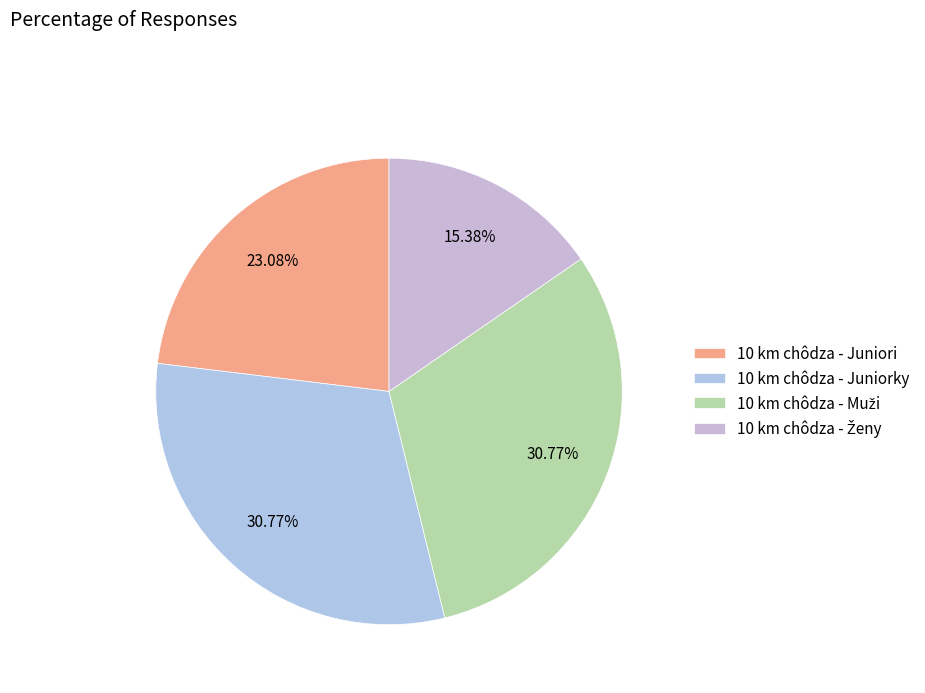

Is 10 km chôdza - Ženy the majority of the pie?

No